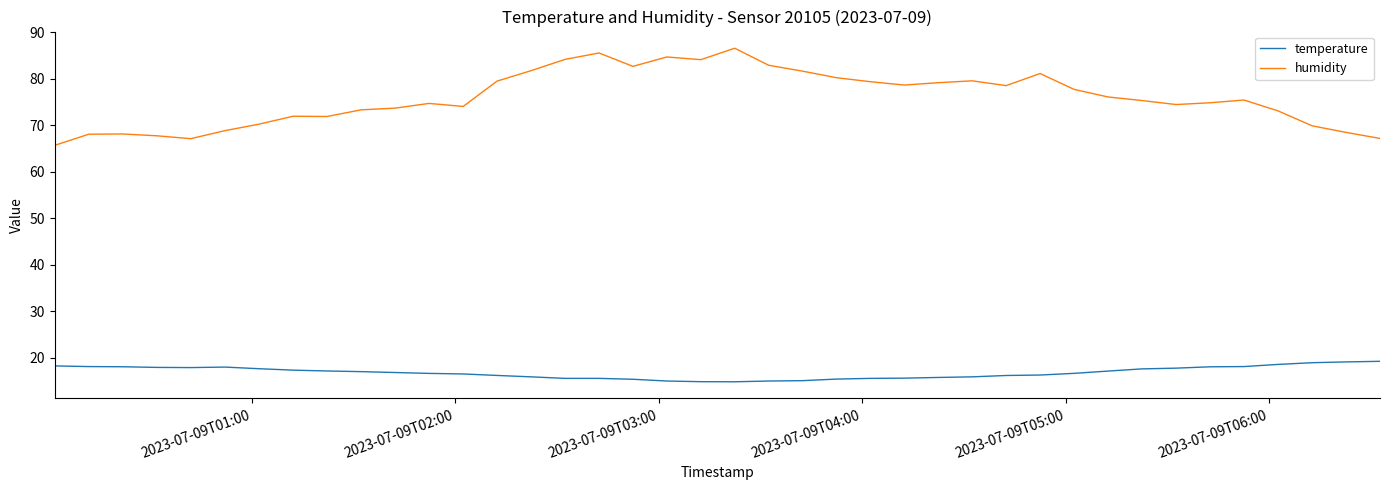

Which series has the largest total across all categories?

humidity